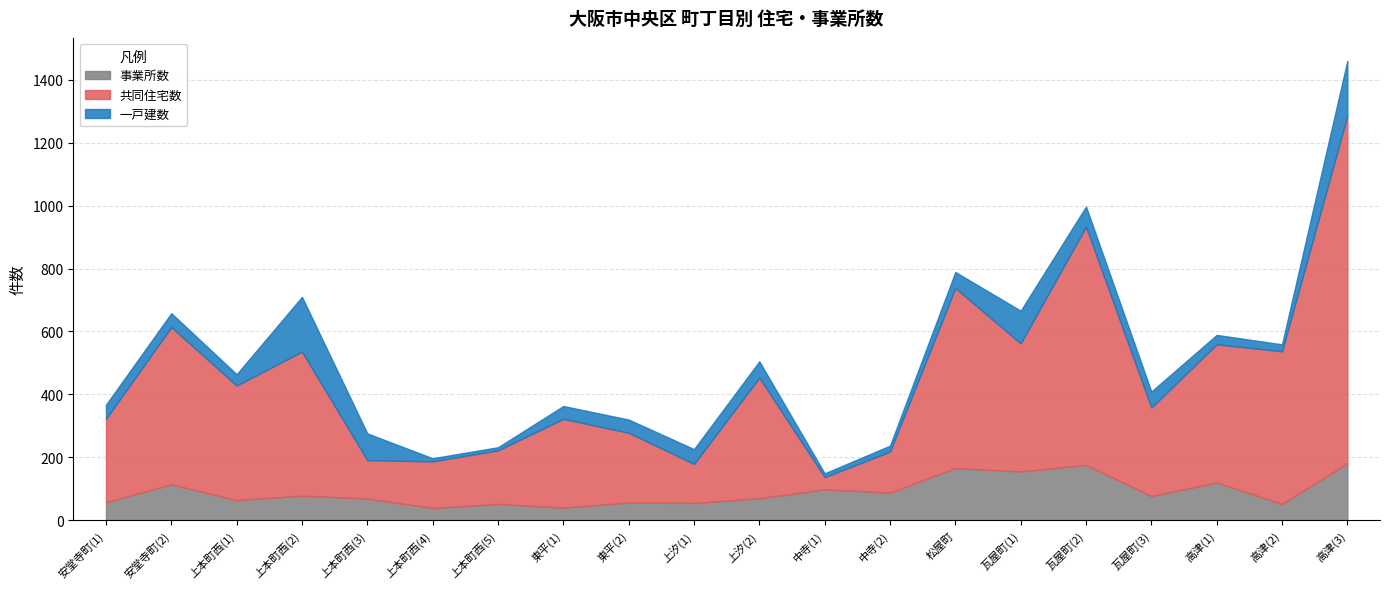

Between 瓦屋町(2) and 東平(2), which is larger?

瓦屋町(2)